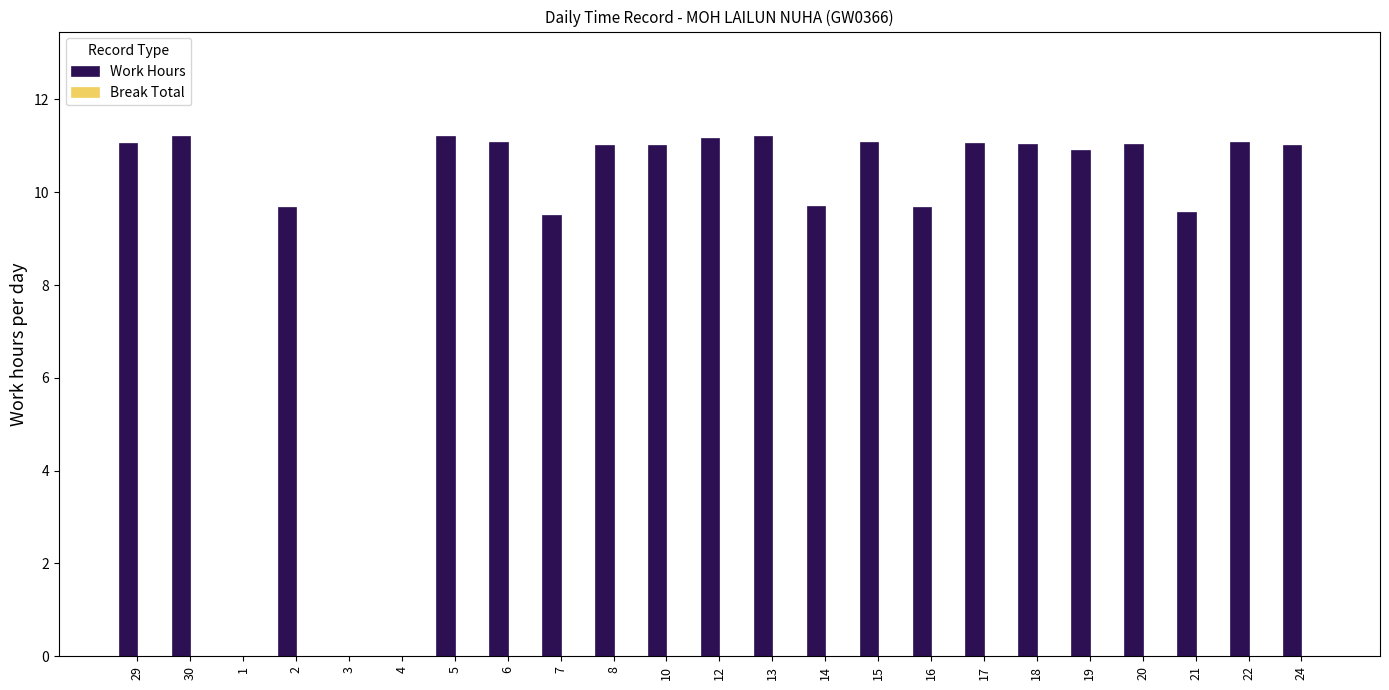

What is the sum of all values?

214.4